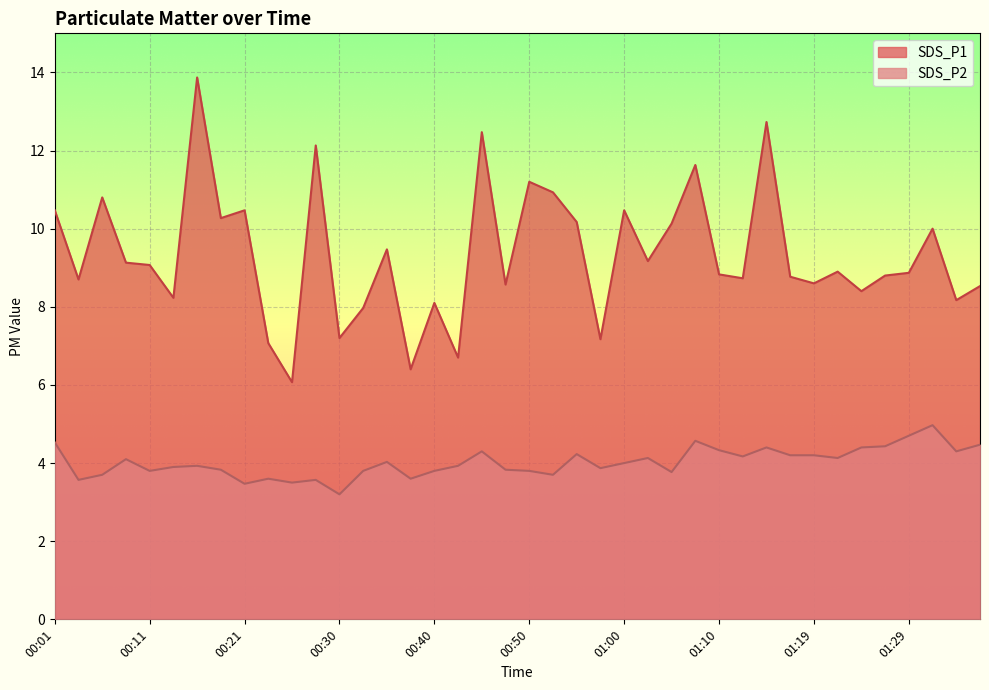

True or false: SDS_P2 and SDS_P1 cross at least once.

False